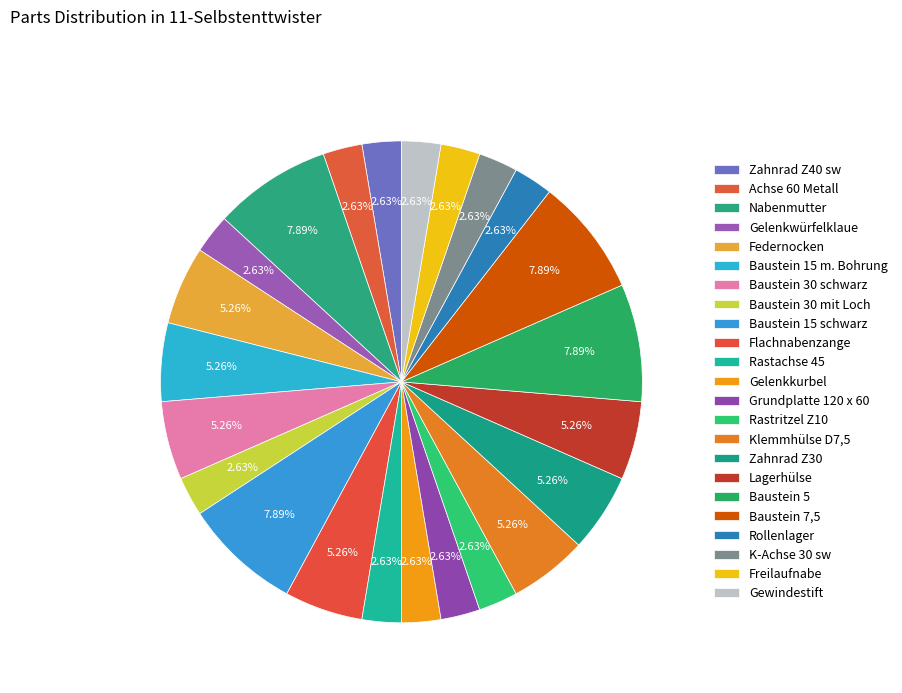

To the nearest percent, what portion does Grundplatte 120 x 60 represent?

3%